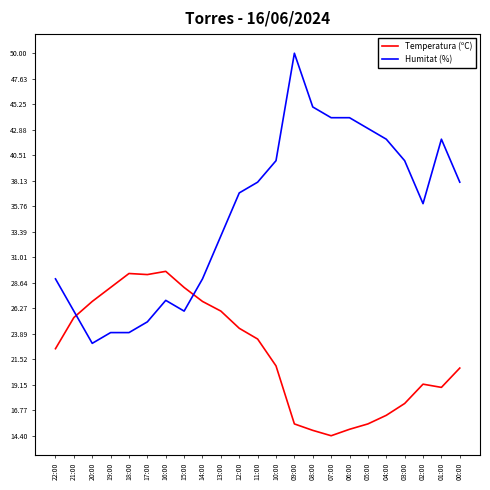

What position from the left is 03:00?

20